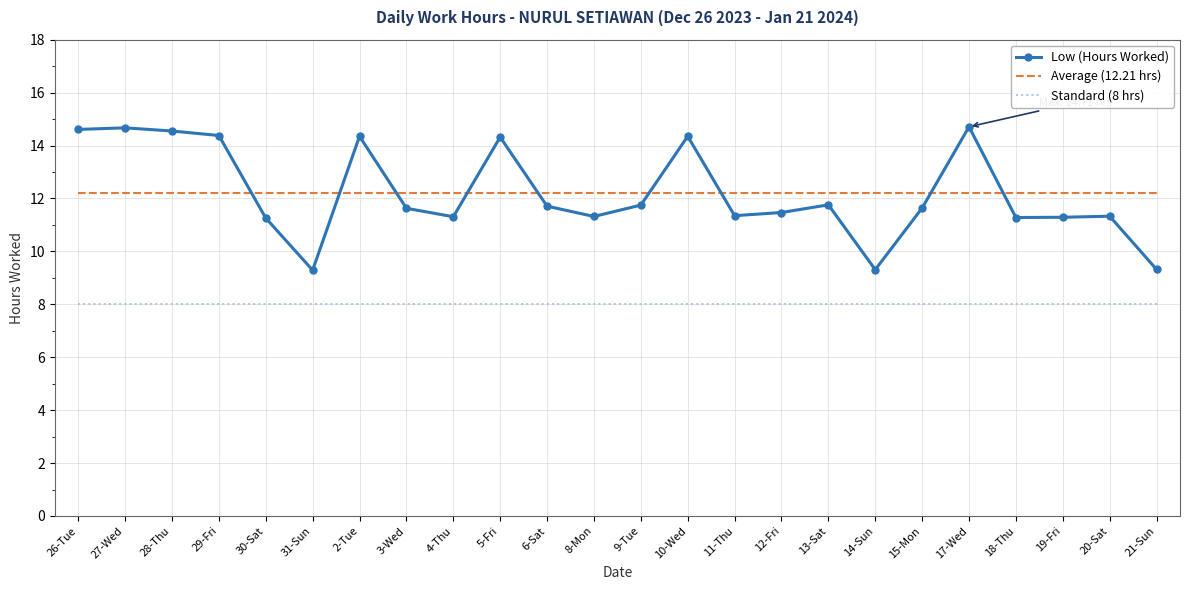

True or false: Standard (8 hrs) and Average (12.21 hrs) intersect in this chart.

False